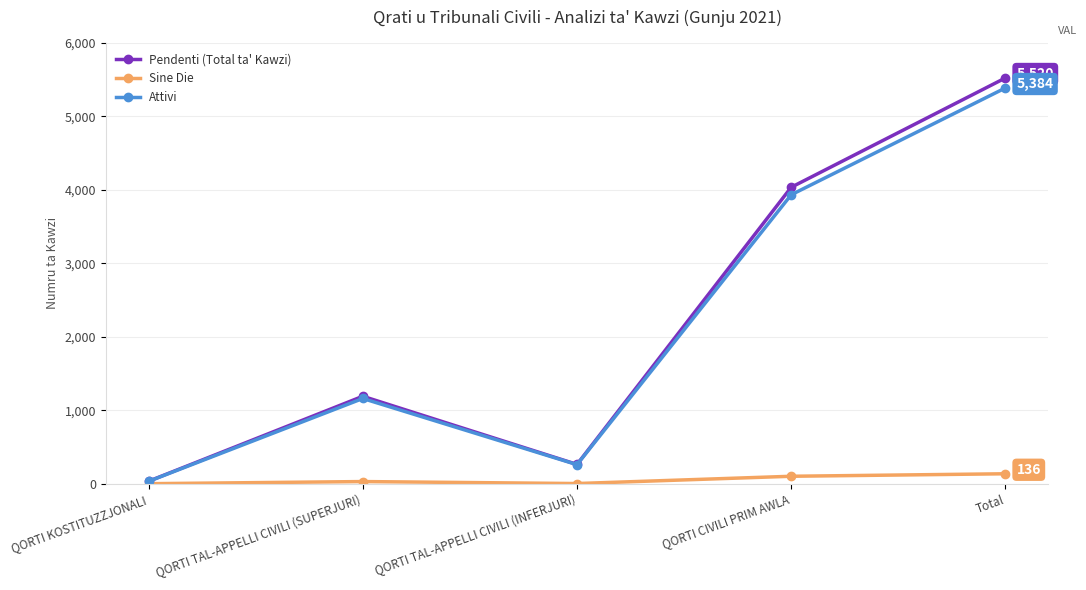

What is the highest value of the Sine Die series?

136